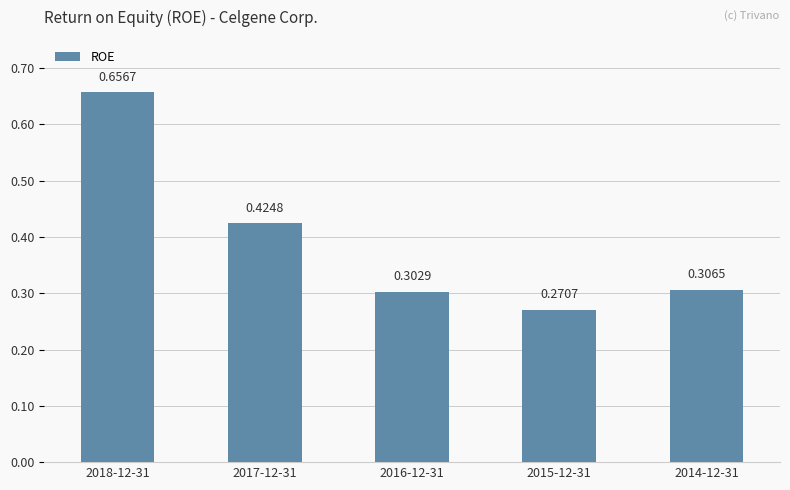

What position from the left is 2018-12-31?

1